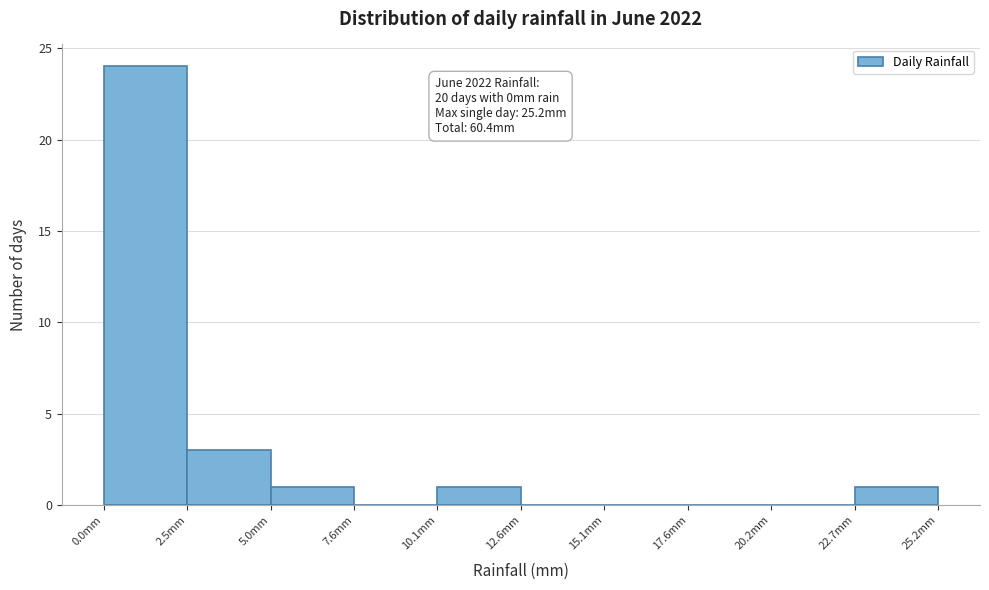

Over which range of the x-axis is the bar tallest?

0.0 to 2.5